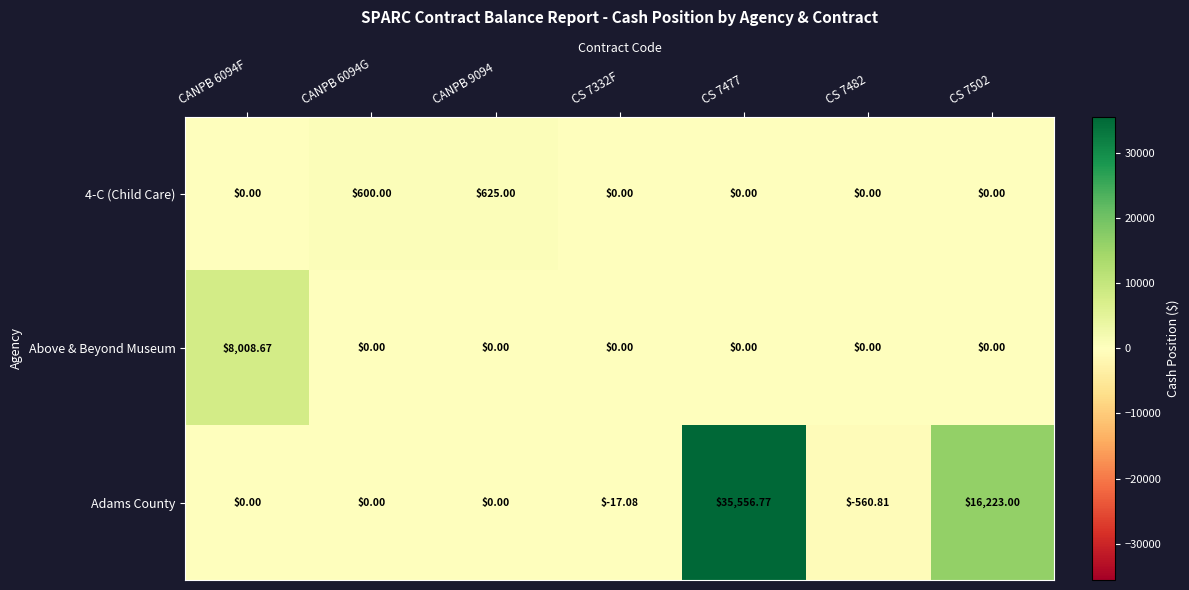

Between CANPB 9094 and CS 7477, which series saw the biggest shift?

Adams County